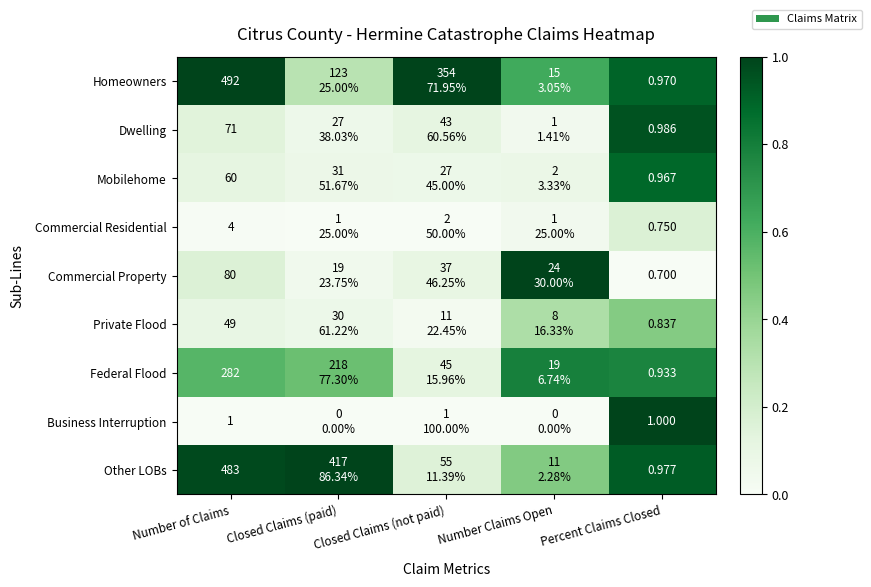

Rank the series at Number of Claims from lowest to highest value.

Business Interruption, Commercial Residential, Private Flood, Mobilehome, Dwelling, Commercial Property, Federal Flood, Other LOBs, Homeowners